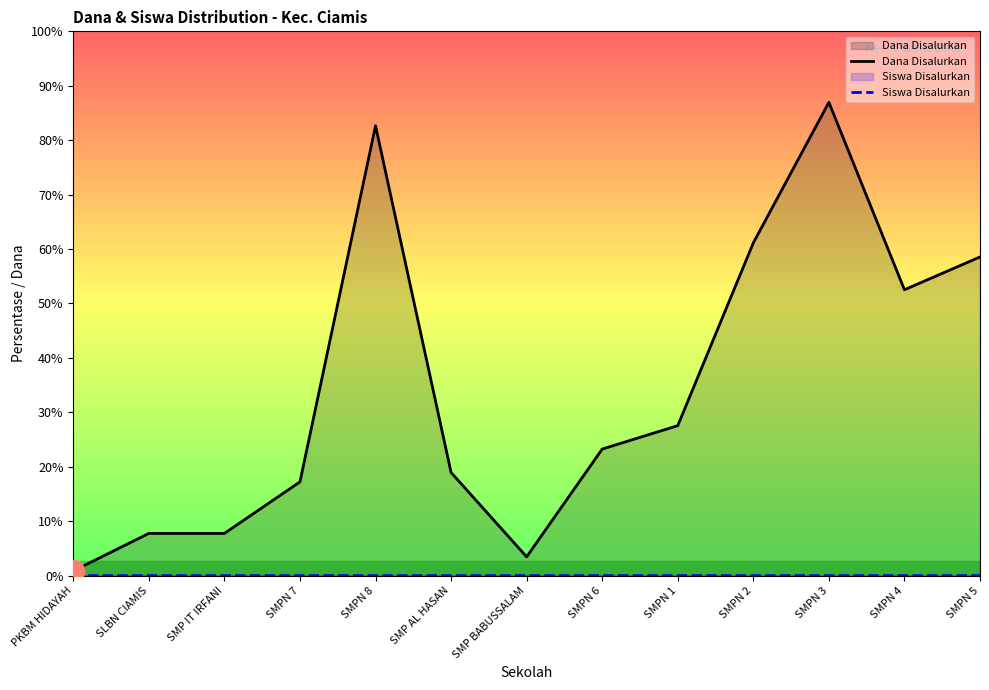

Rank the series at SMP AL HASAN from highest to lowest value.

Dana Disalurkan, Siswa Disalurkan